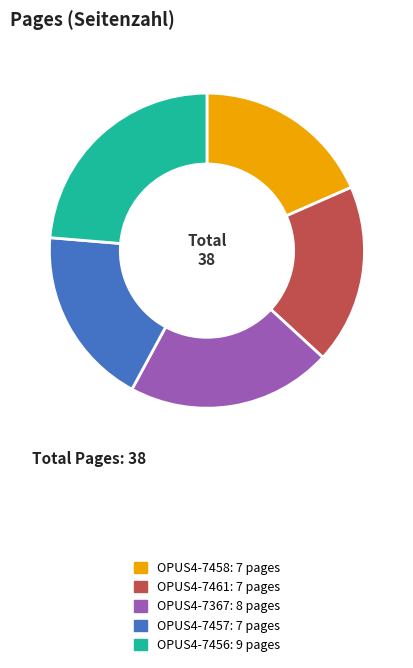

How many slices are in this pie chart?

5